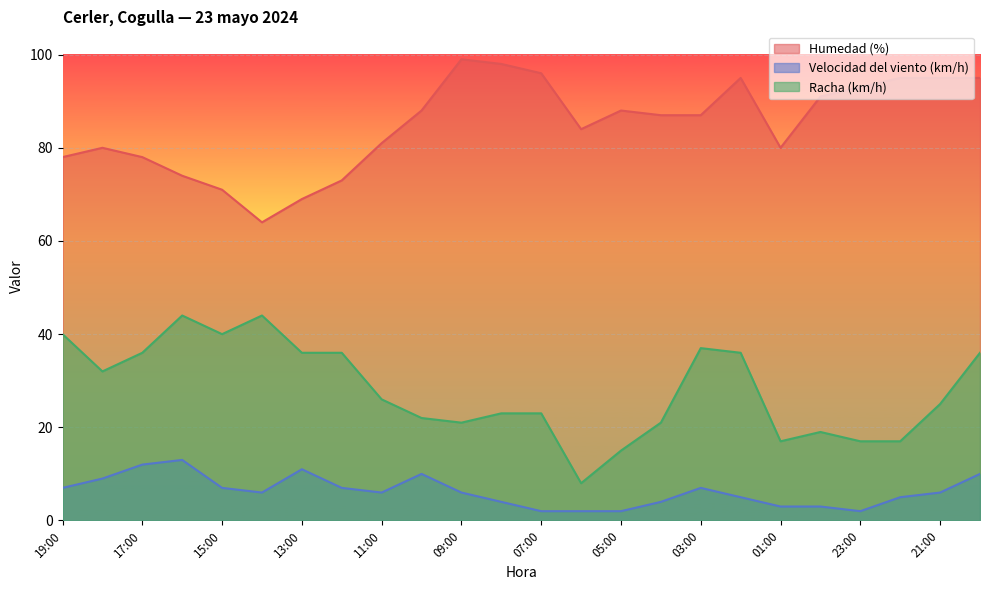

Is it true that Velocidad del viento (km/h) equals 4 at 04:00?

True